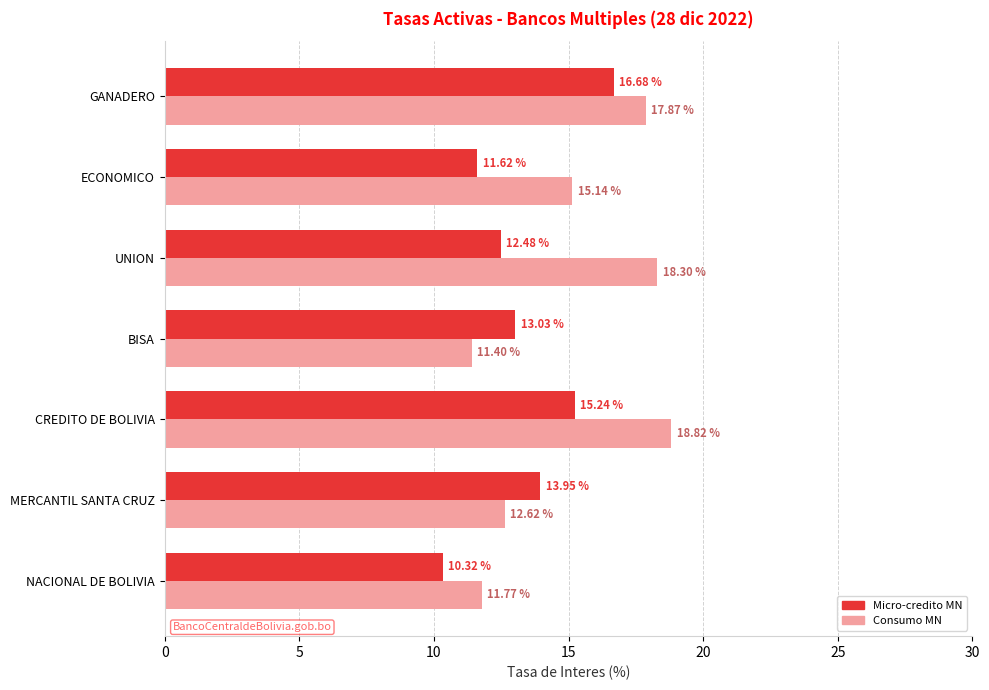

What is the difference between the second highest and minimum values in the Micro-credito MN series?

4.9